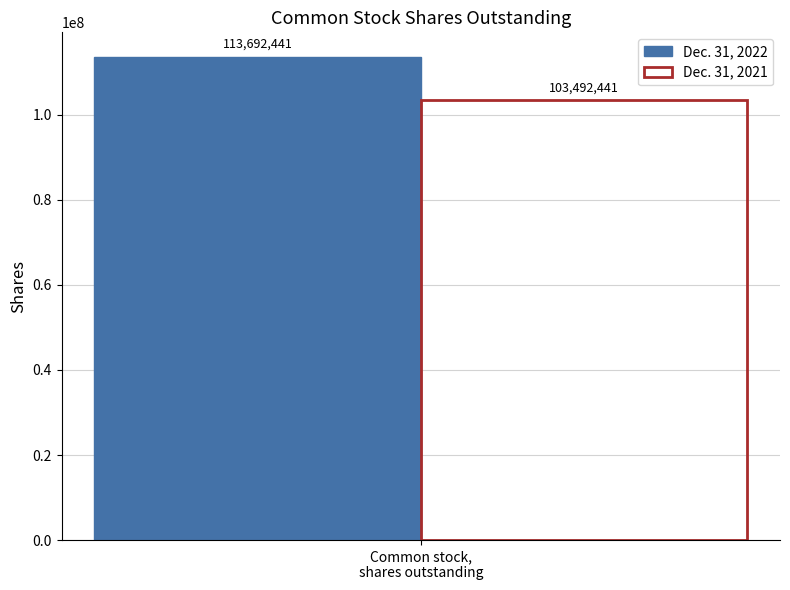

Reading left to right, extract all data points from this chart.

Dec. 31, 2022: 113692441
Dec. 31, 2021: 103492441